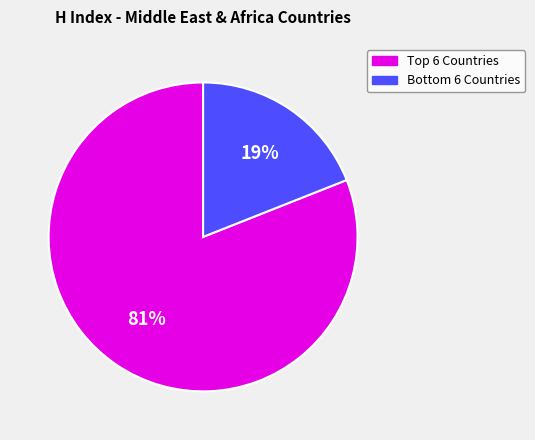

Is there any slice that represents more than half of the pie?

Yes